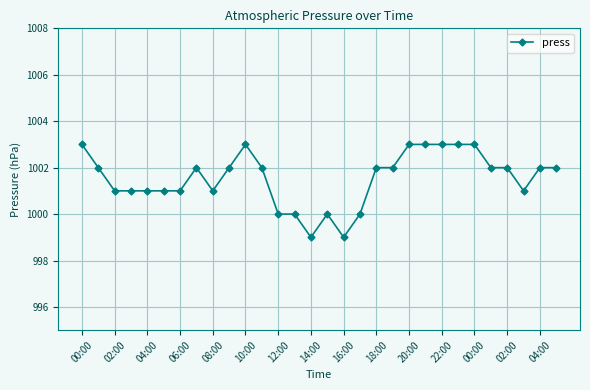

What is the greatest value displayed?

1003